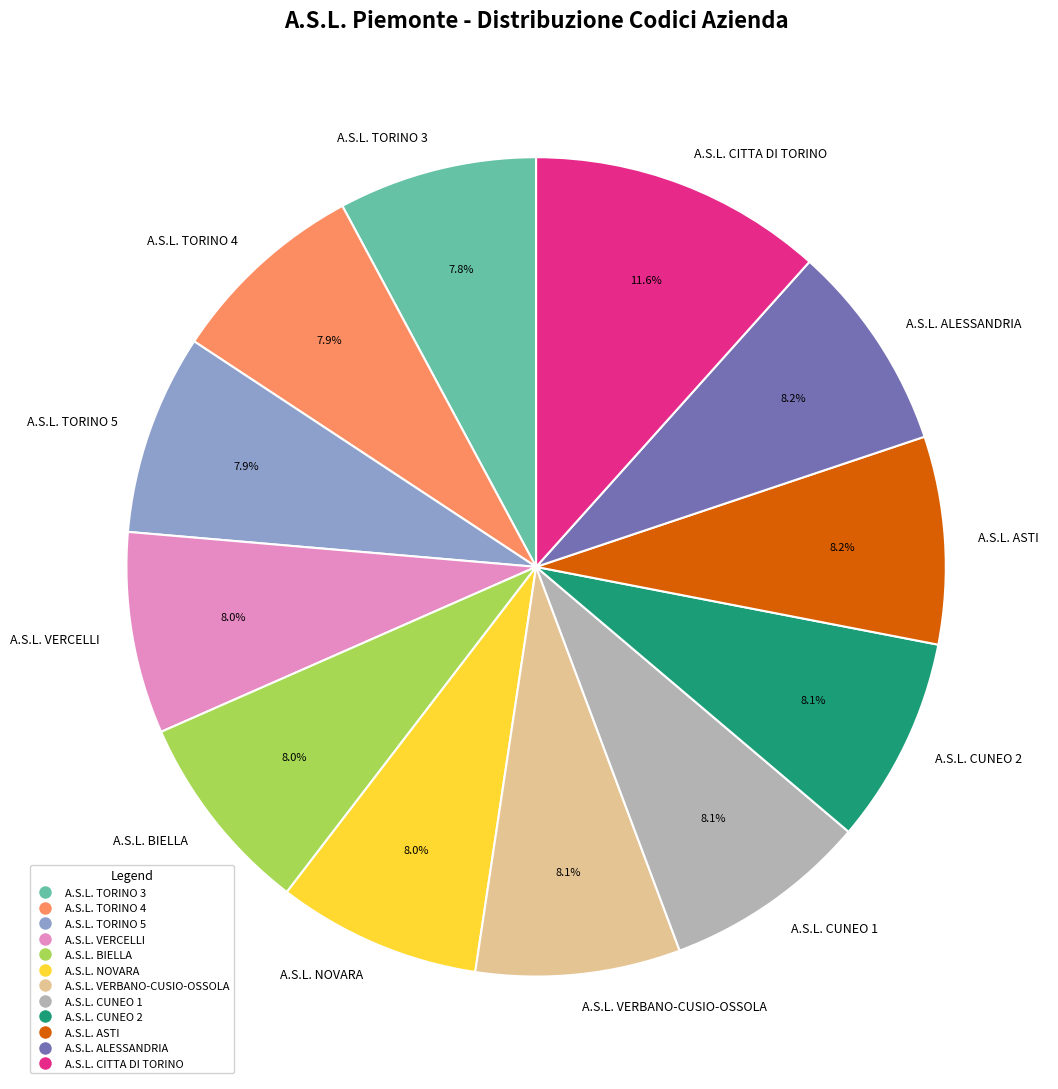

Count the number of slices in the pie.

12